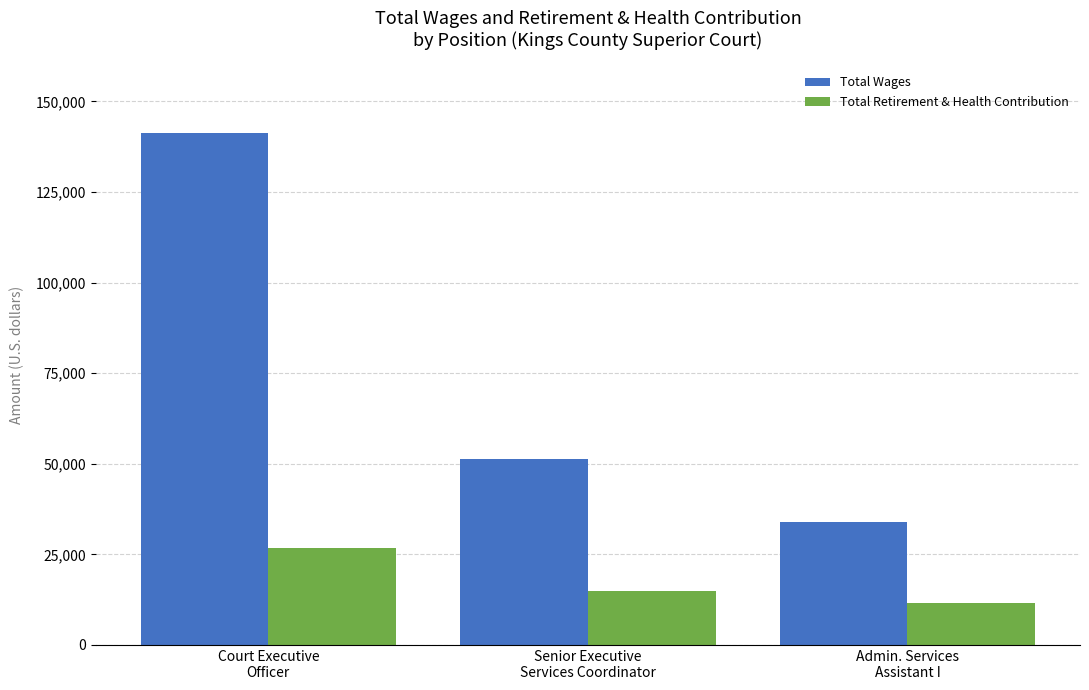

List the series in order of their overall mean, lowest first.

Total Retirement & Health Contribution, Total Wages